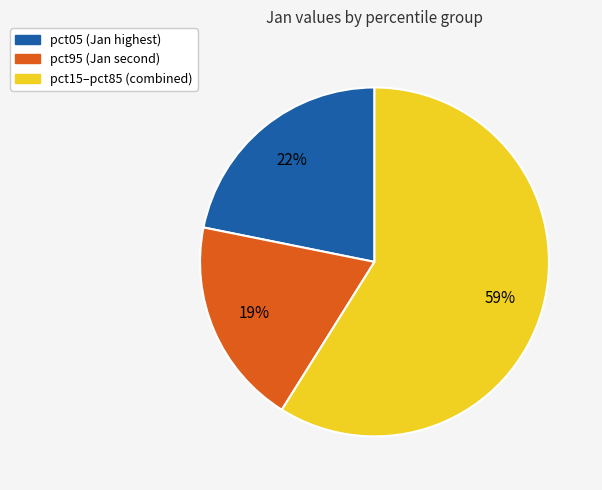

Does any single category account for the majority?

Yes